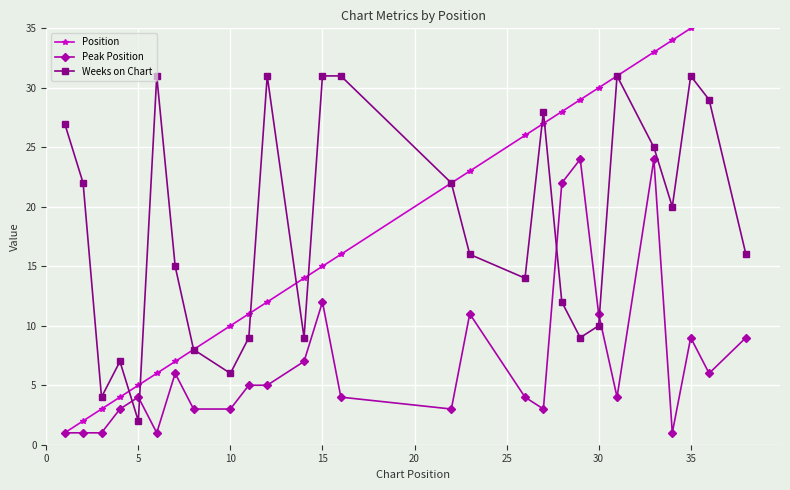

What is the highest value of the Peak Position series?

24